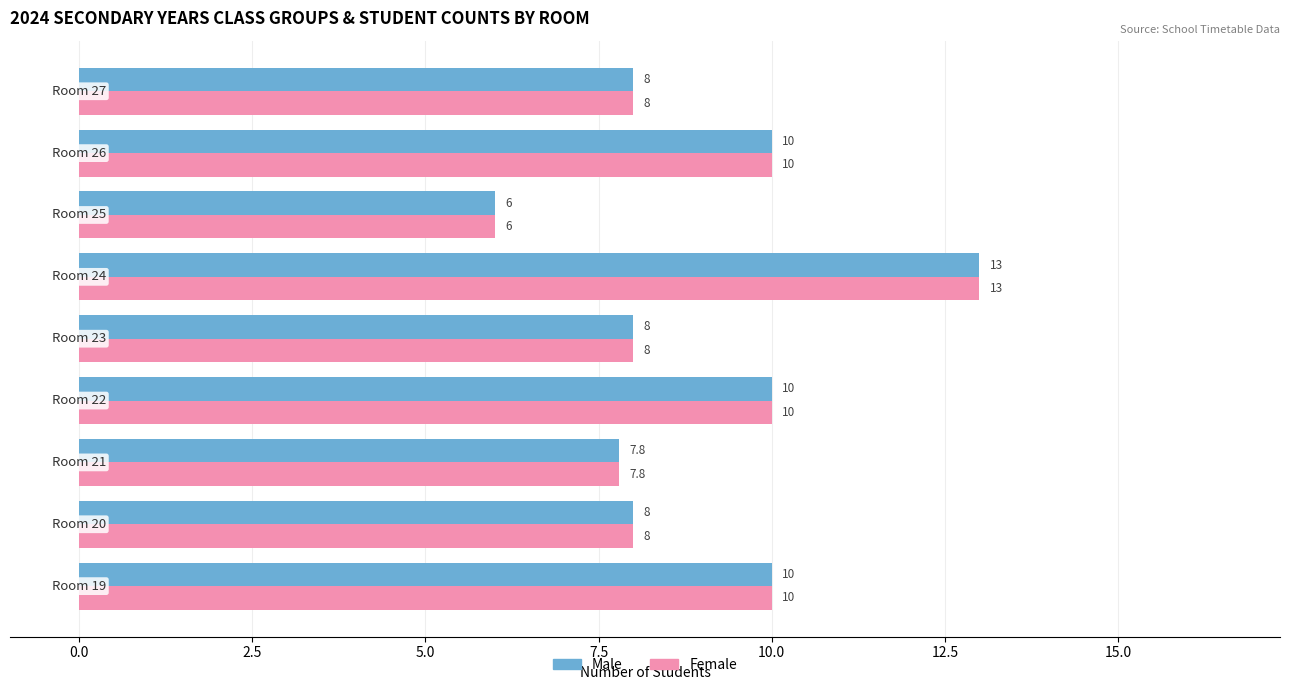

What are all the series names shown in the legend?

Male, Female